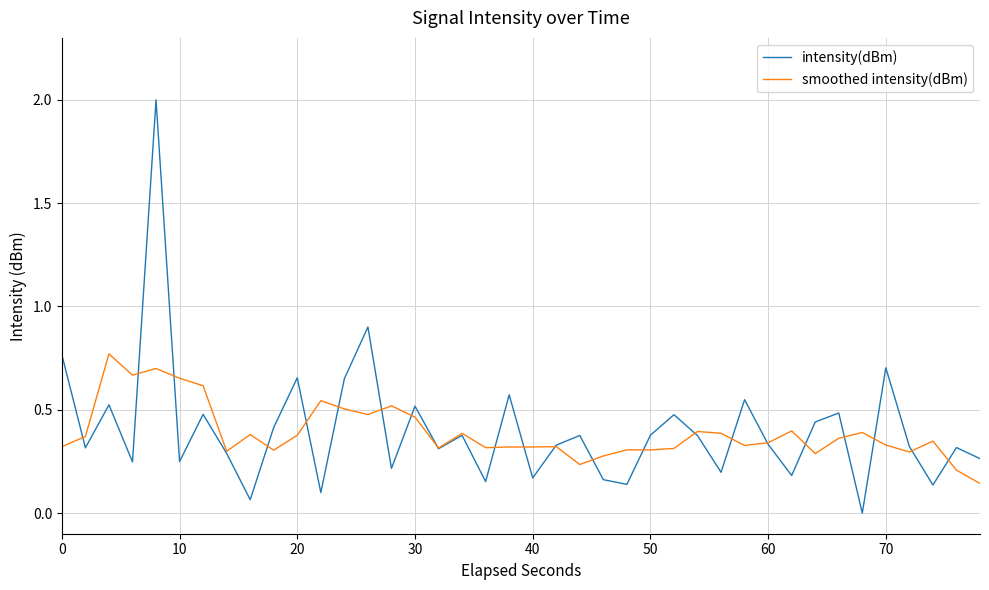

True or false: smoothed intensity(dBm) and intensity(dBm) cross at least once.

True